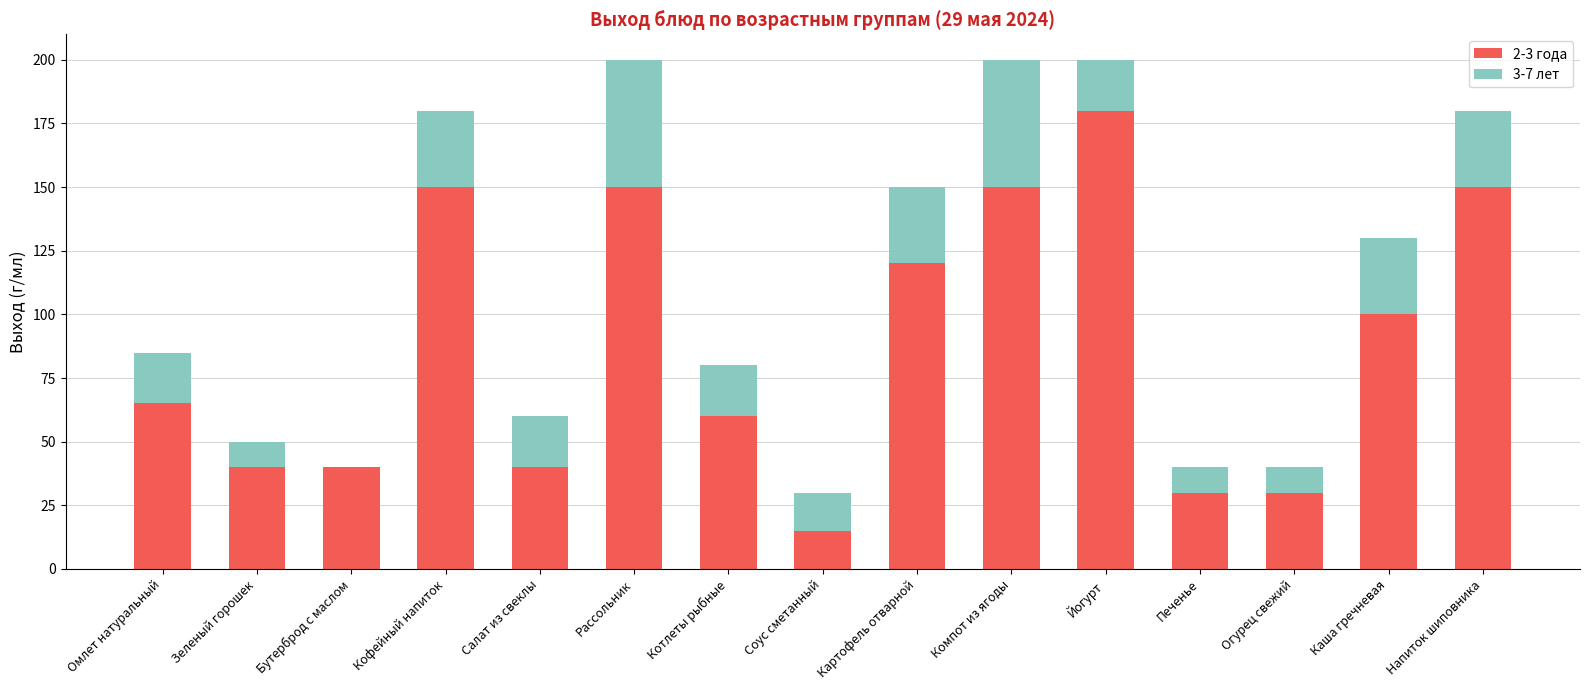

The value of 2-3 года at Зеленый горошек is 26. True or false?

False